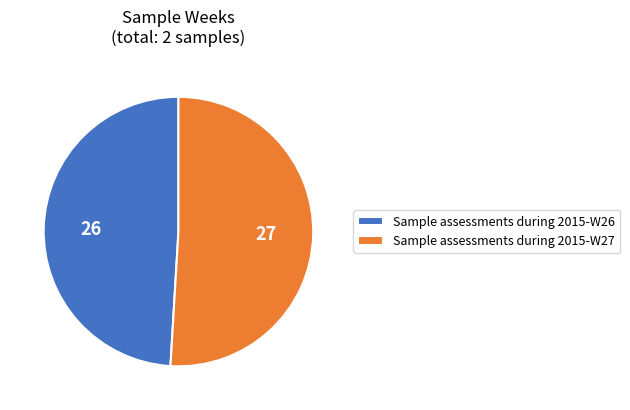

The Sample assessments during 2015-W26 slice represents 39% of the pie. True or false?

False